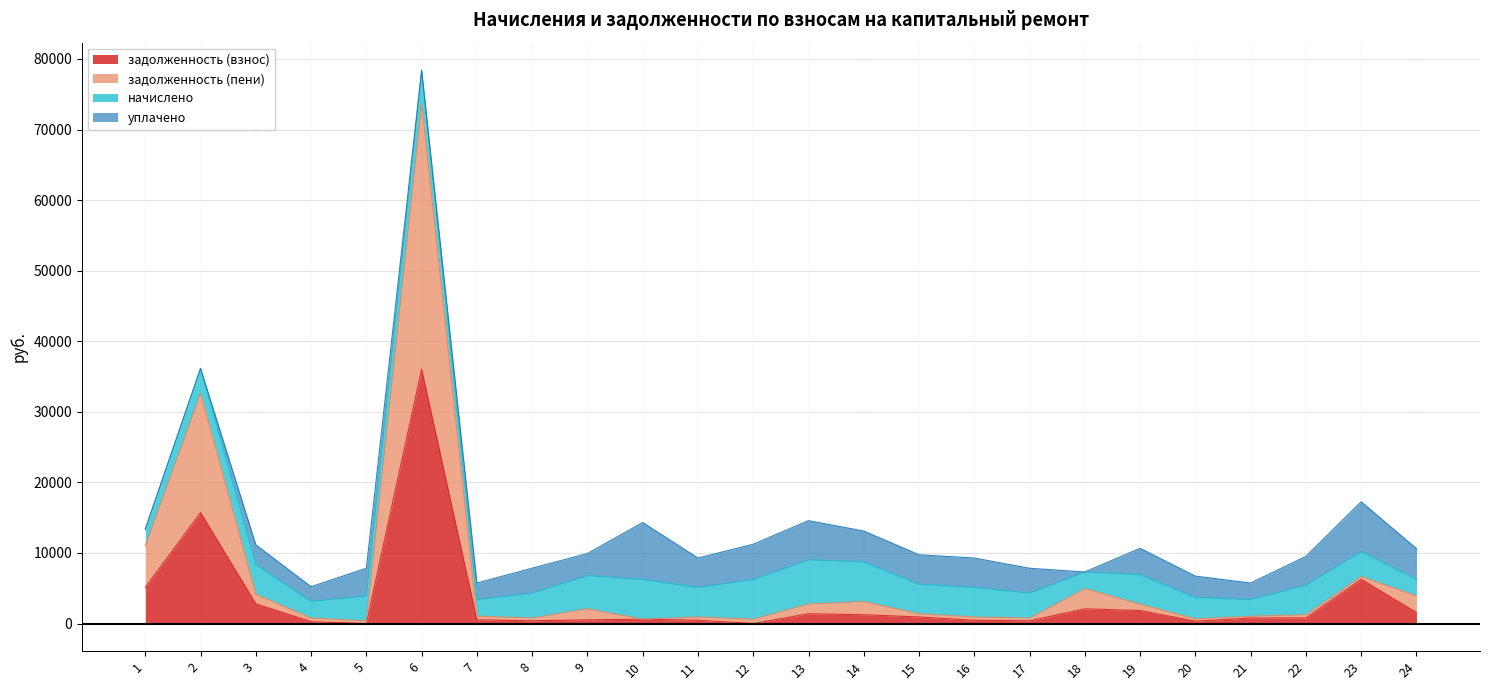

In задолженность (пени), how many points are lower than both neighbors (excluding endpoints)?

6